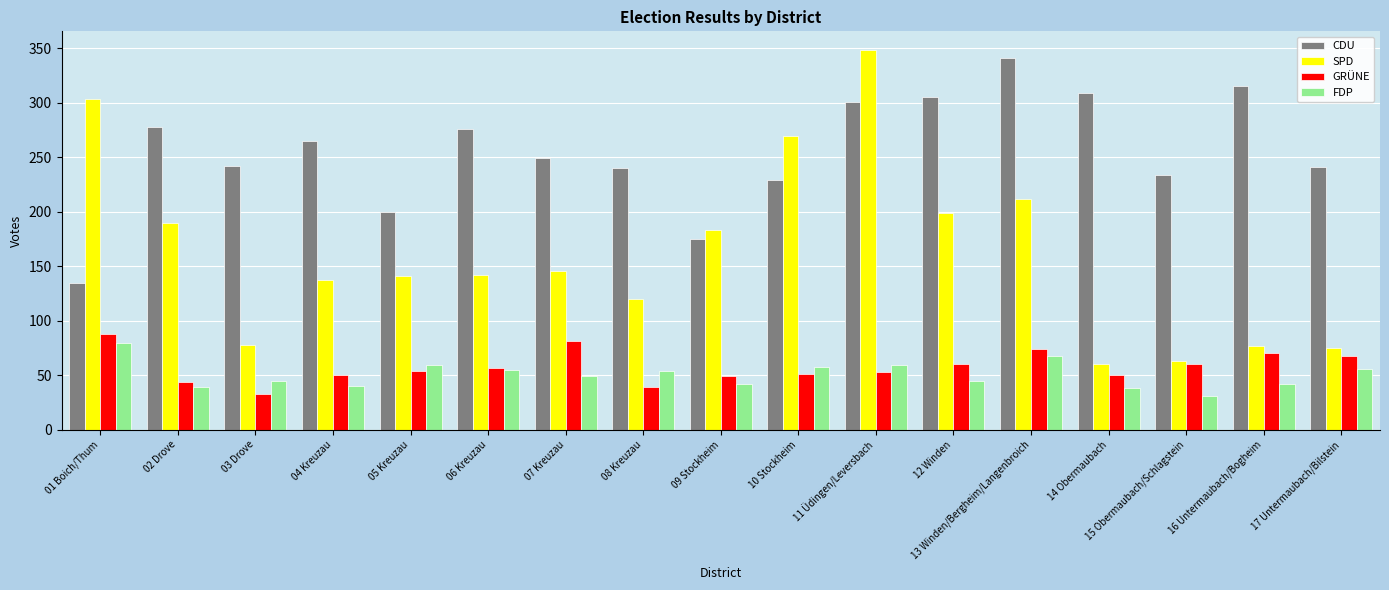

What position from the left is 08 Kreuzau?

8